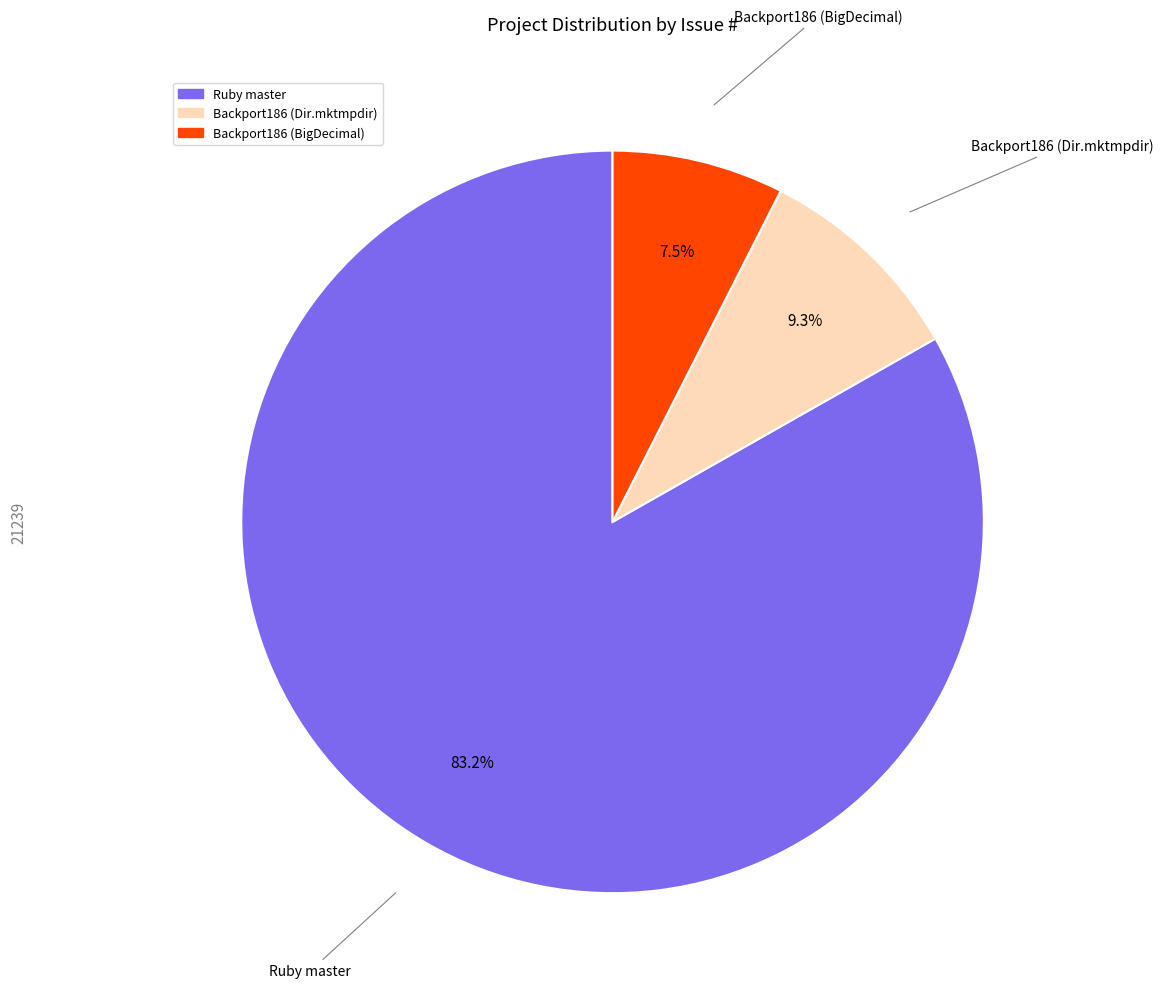

True or false: Backport186 (BigDecimal) accounts for 1% of the total.

False